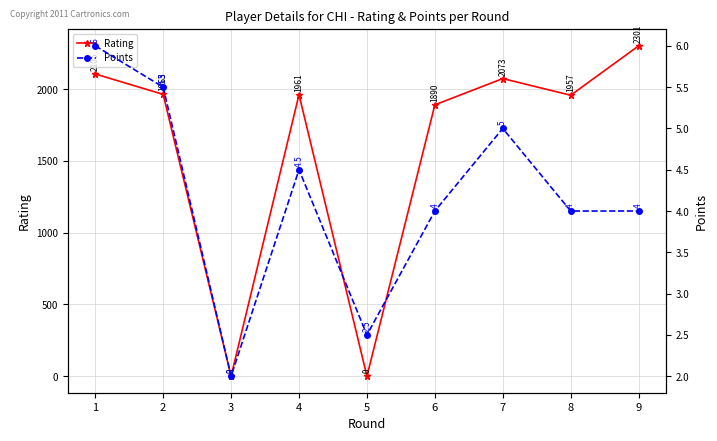

Between 6 and 8, which series saw the biggest shift?

Rating